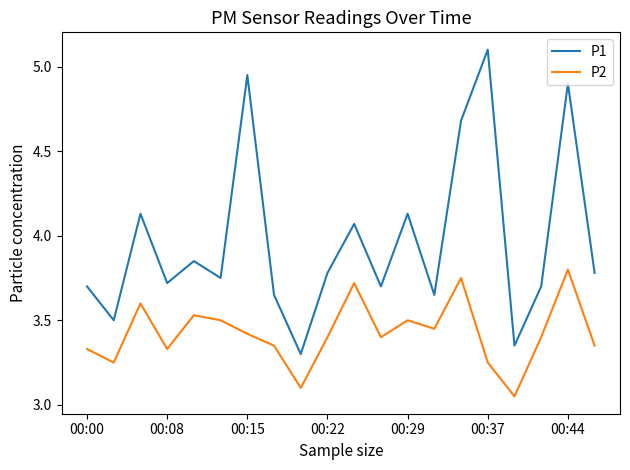

Which series has the largest total across all categories?

P1